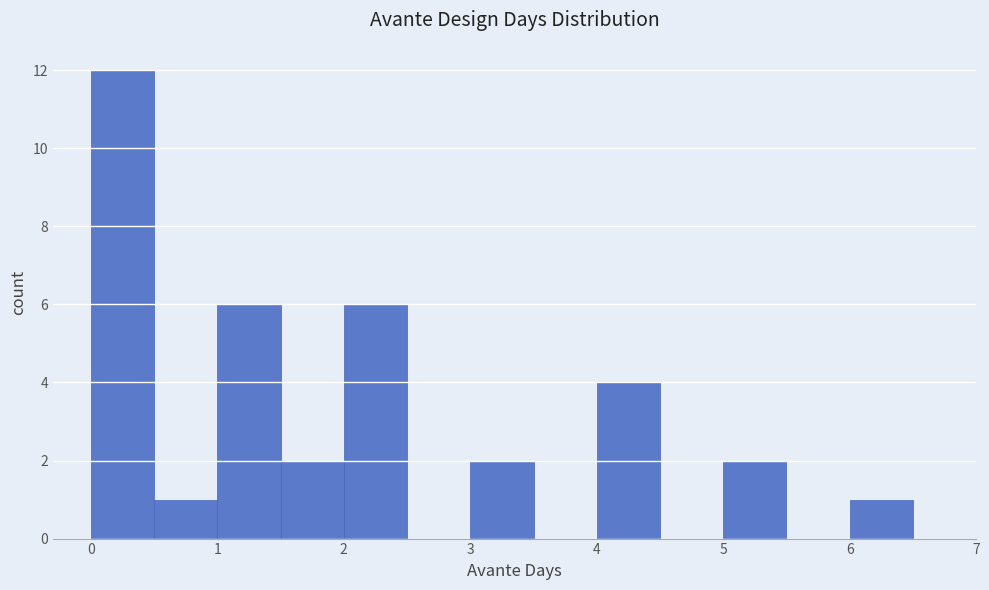

Which range on the x-axis has the tallest bar?

0.0 to 0.5